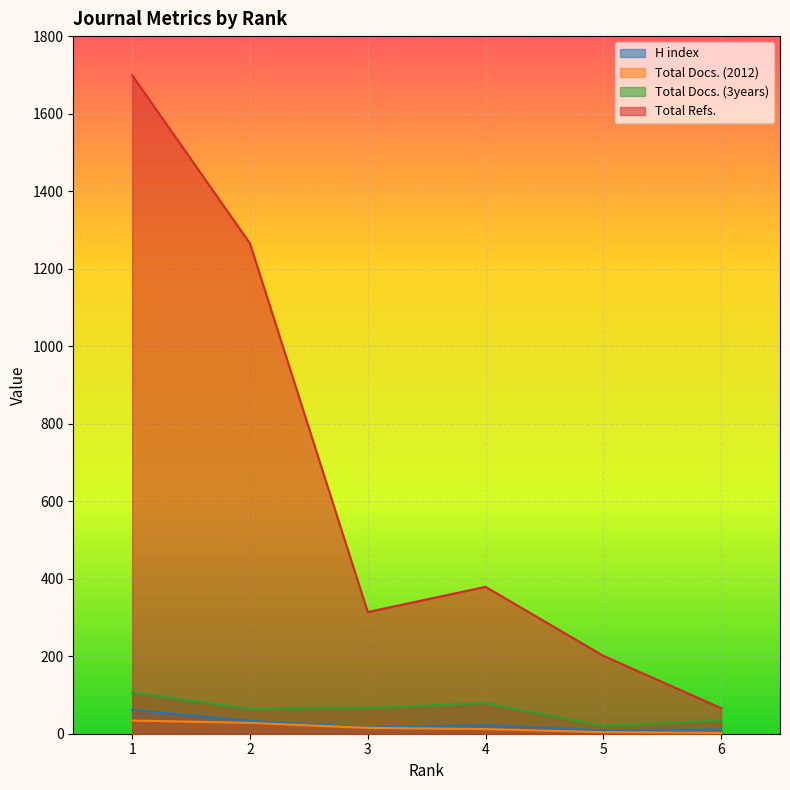

What value does the H index series have at 5?

9